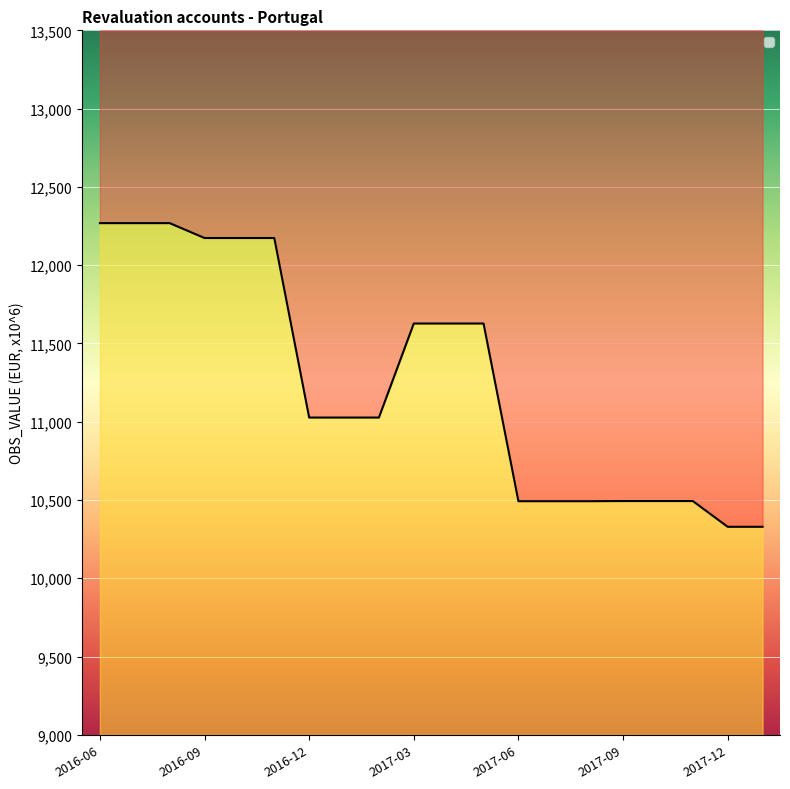

Rank the categories by value from lowest to highest.

2017-12, 2018-01, 2017-06, 2017-07, 2017-08, 2017-09, 2017-10, 2017-11, 2016-12, 2017-01, 2017-02, 2017-03, 2017-04, 2017-05, 2016-09, 2016-10, 2016-11, 2016-06, 2016-07, 2016-08